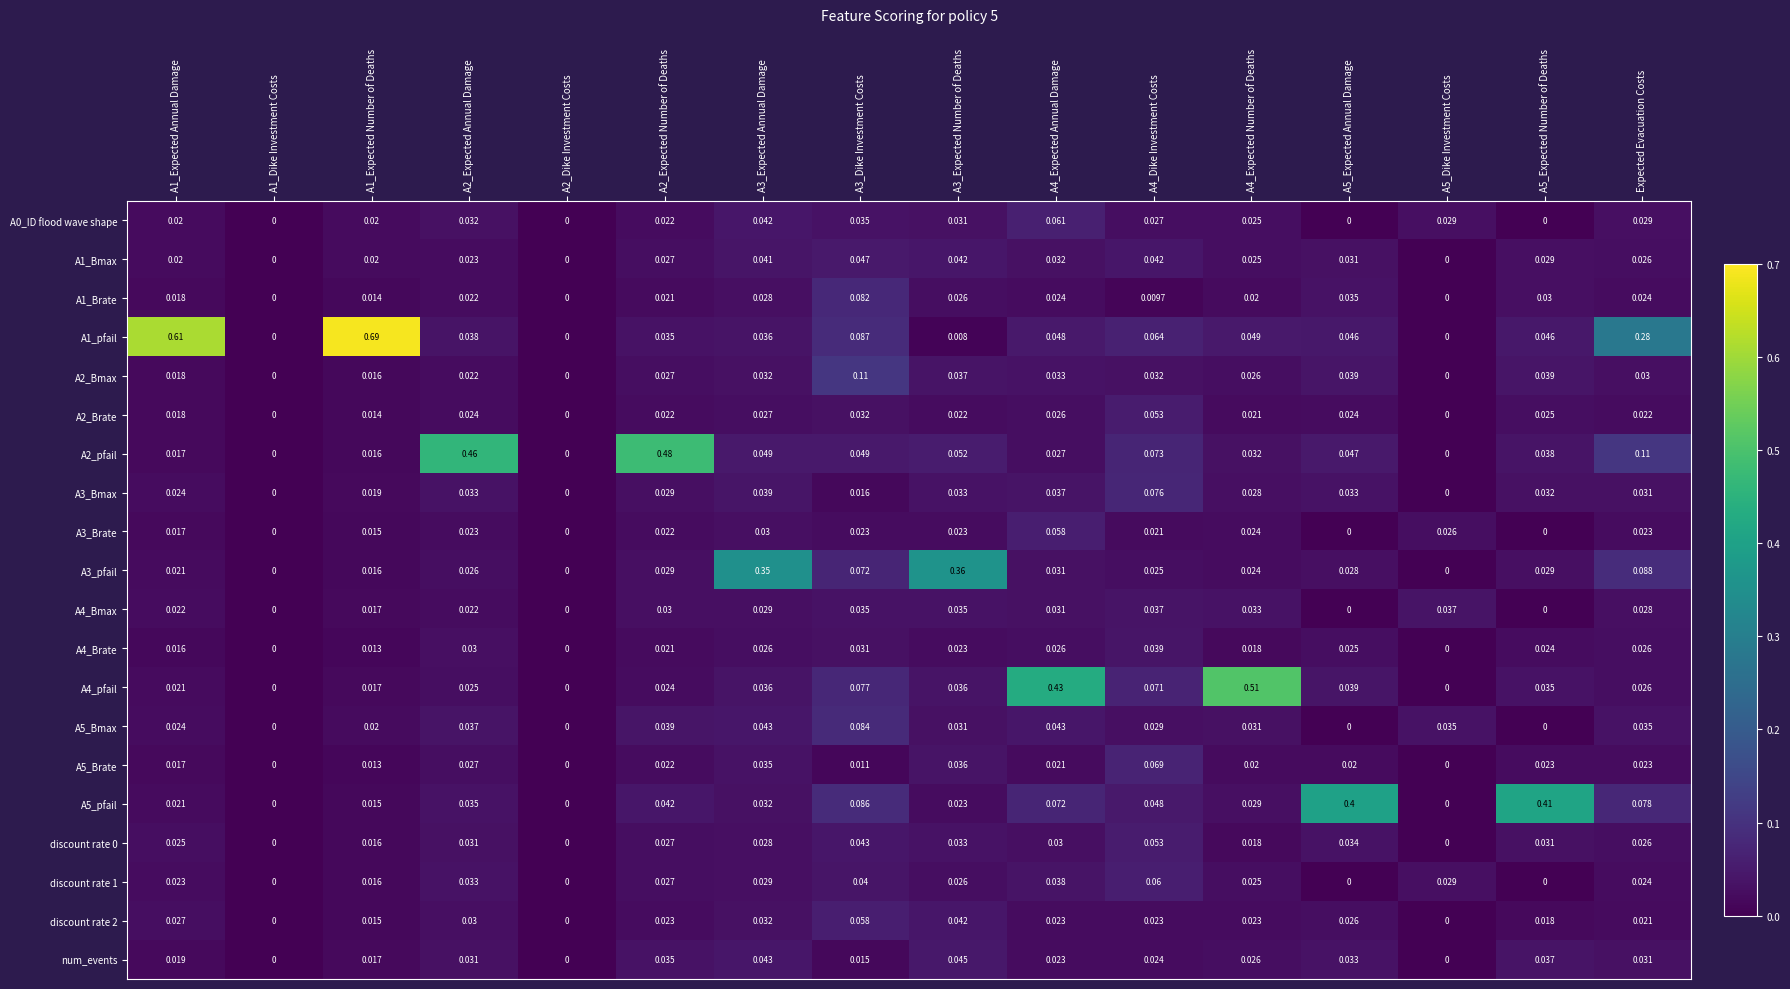

Is the value of A5_Brate at A2_Expected Number of Deaths greater than the value of discount rate 0 at A4_Dike Investment Costs?

No